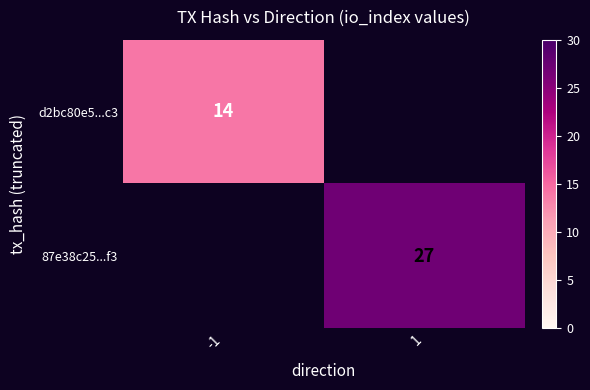

True or false: d2bc80e5...c3 has a value of 14 at -1.

True